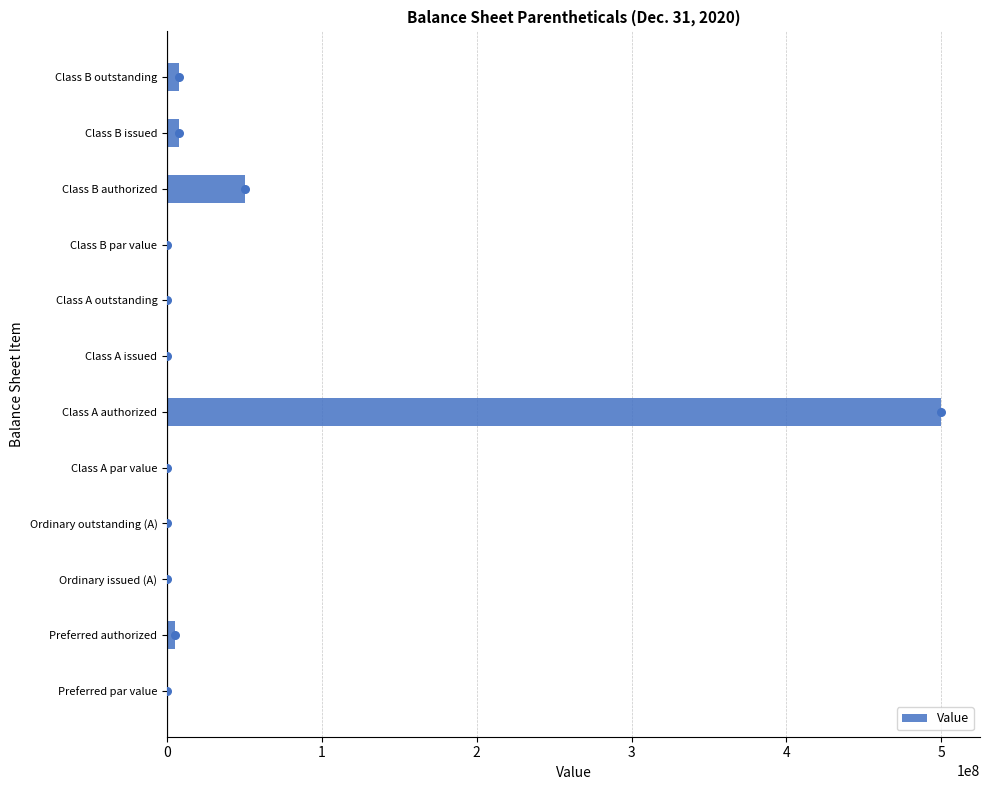

At which label does Value reach its peak?

Class A authorized